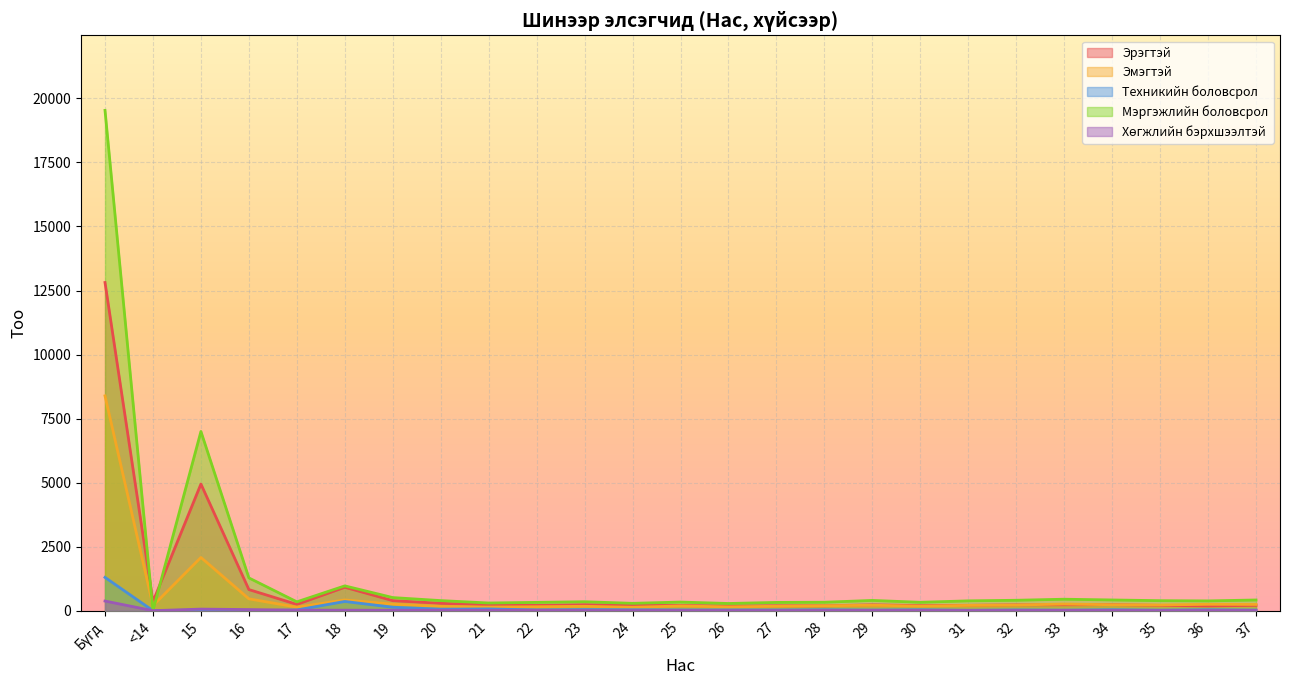

At which label does Эмэгтэй first exceed 206?

Бүгд